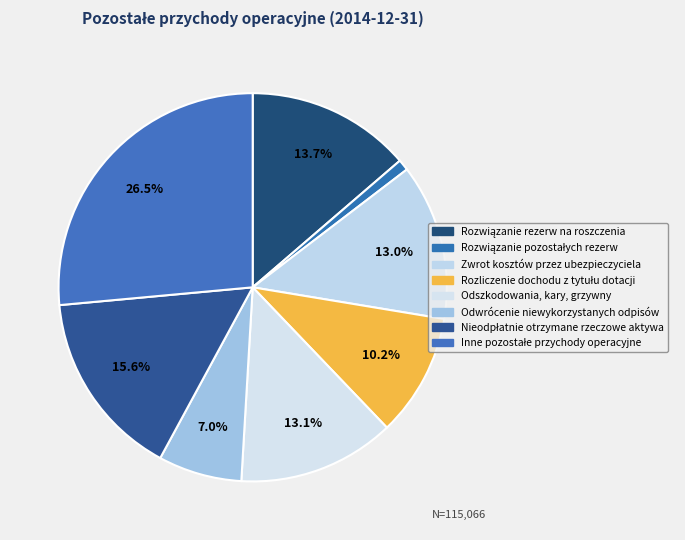

To the nearest percent, what is the difference between the Odwrócenie niewykorzystanych odpisów and Rozliczenie dochodu z tytułu dotacji slice percentages?

3%